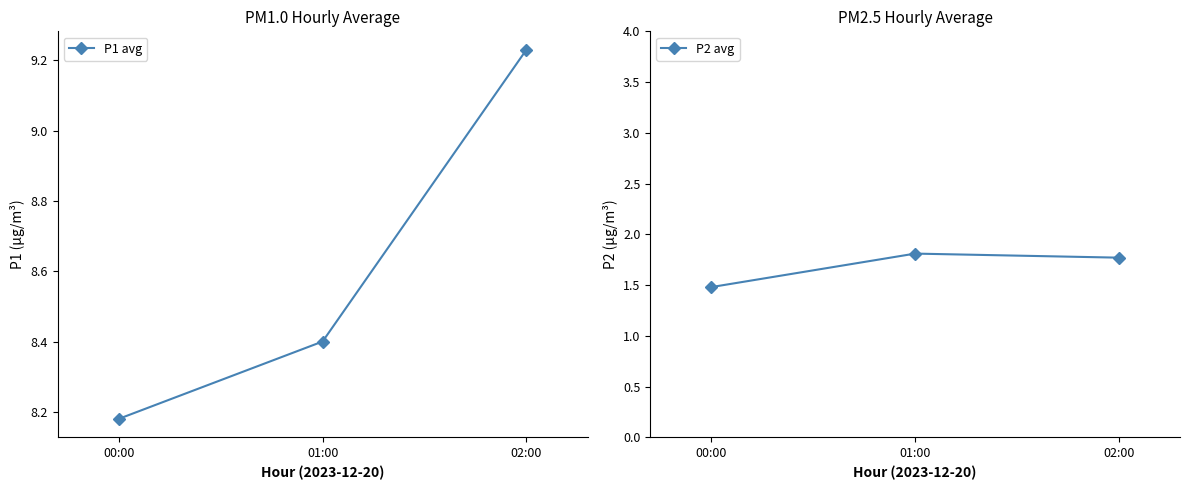

Where is P1 avg nearest to the value 8?

00:00